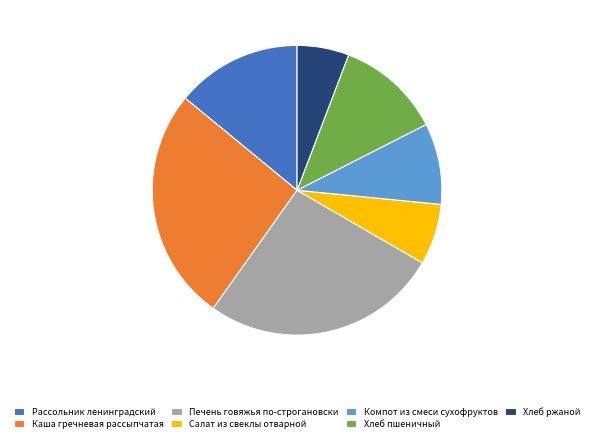

What is the ratio of the value at Компот из смеси сухофруктов to the value at Салат из свеклы отварной?

1.3